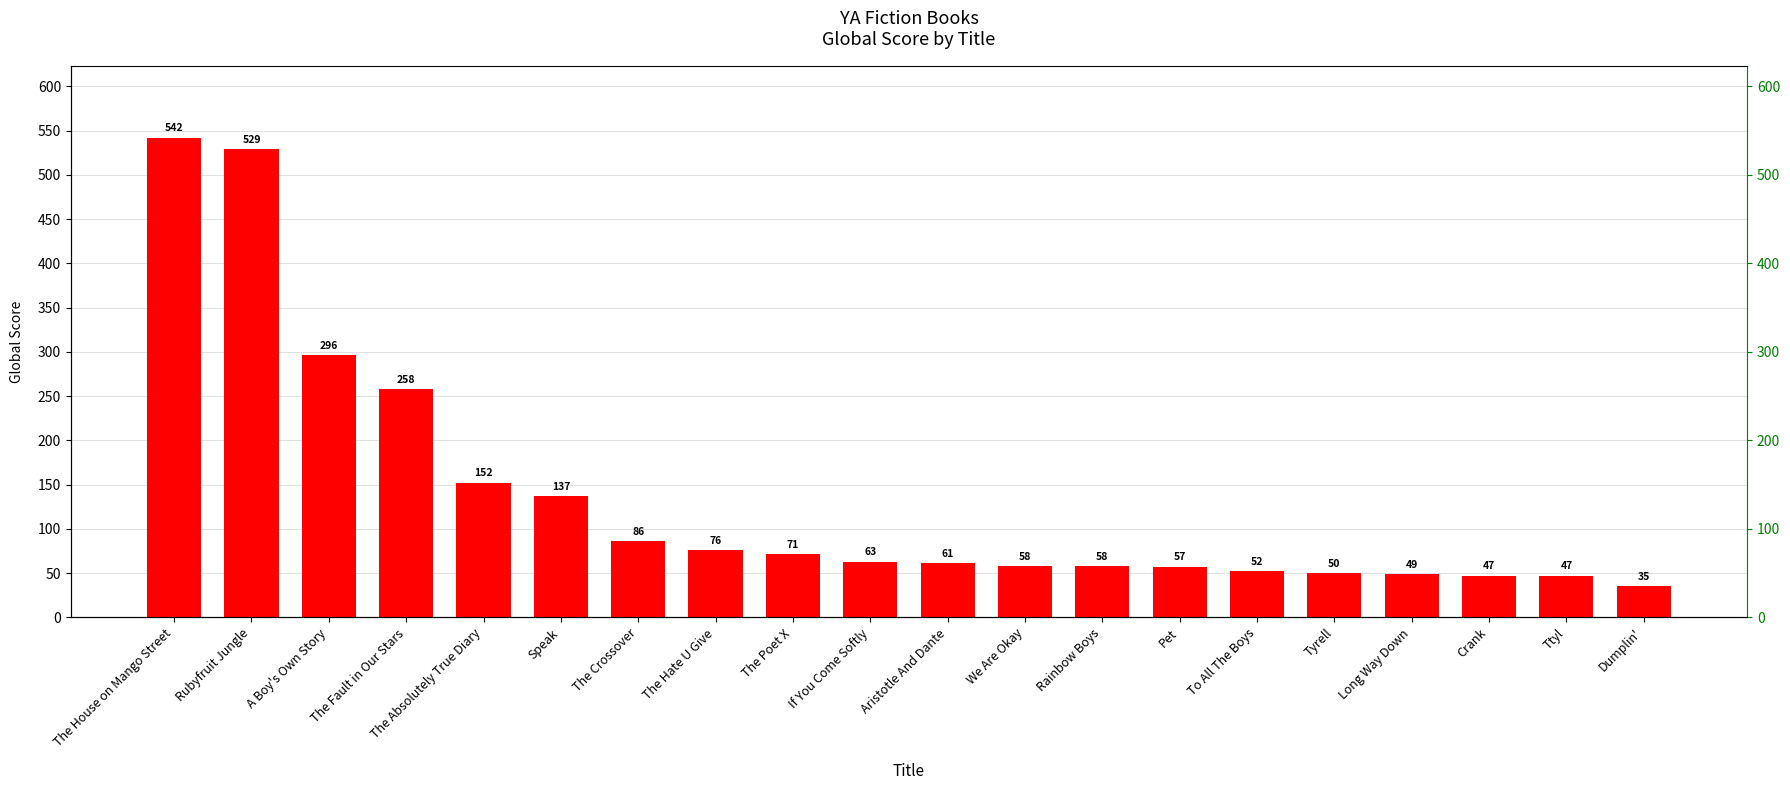

What value does the data have at The Fault in Our Stars?

258